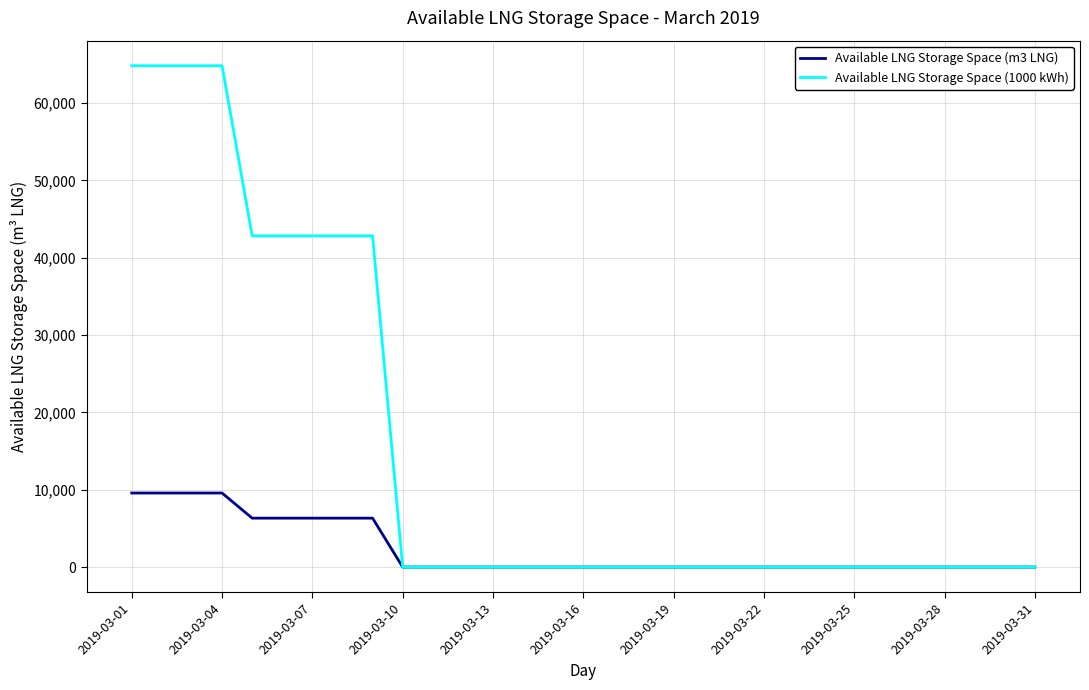

What is the greatest value displayed?

64831